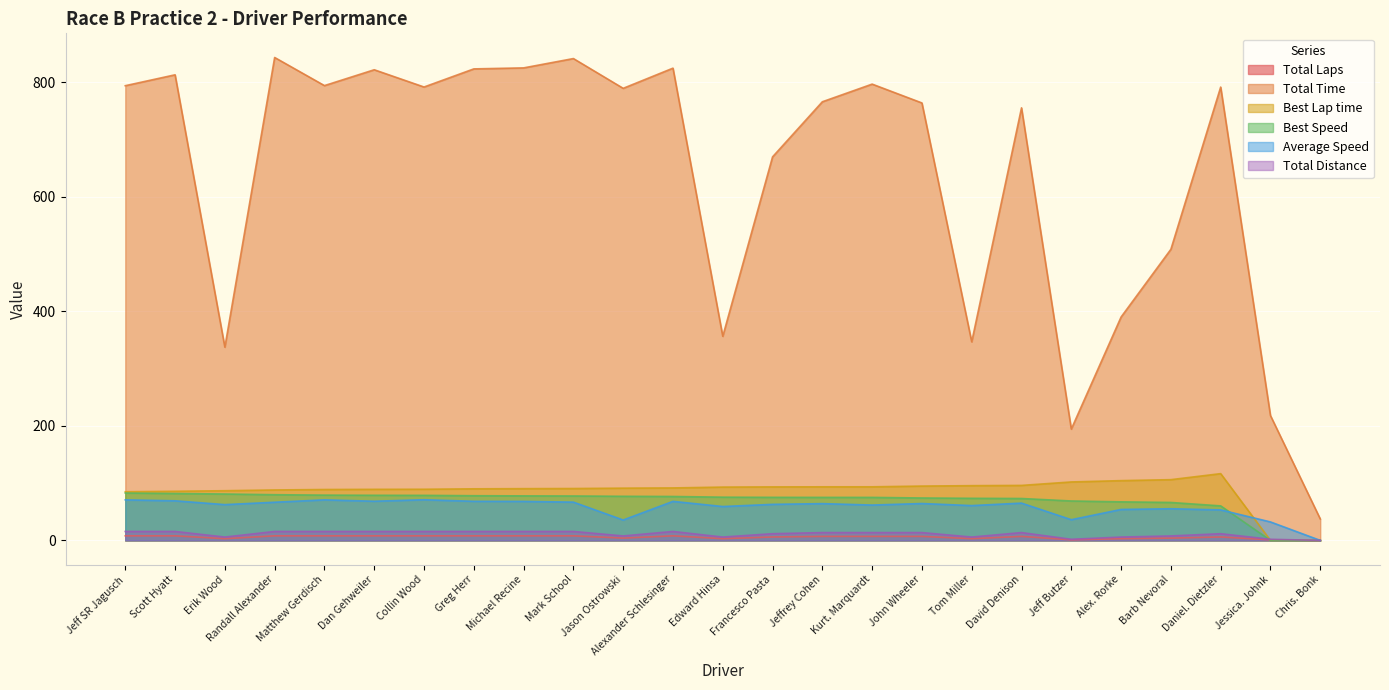

At which category is the sum across all series the highest?

Randall Alexander